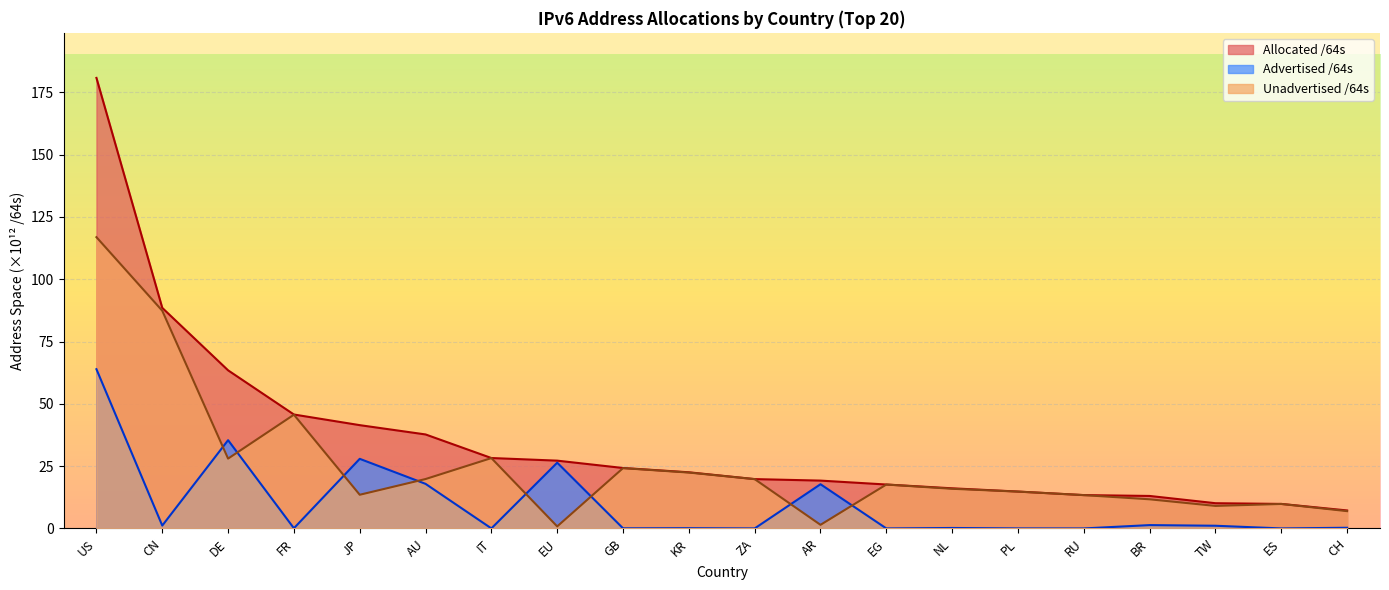

Which series changed the most between EG and CH?

Unadvertised /64s